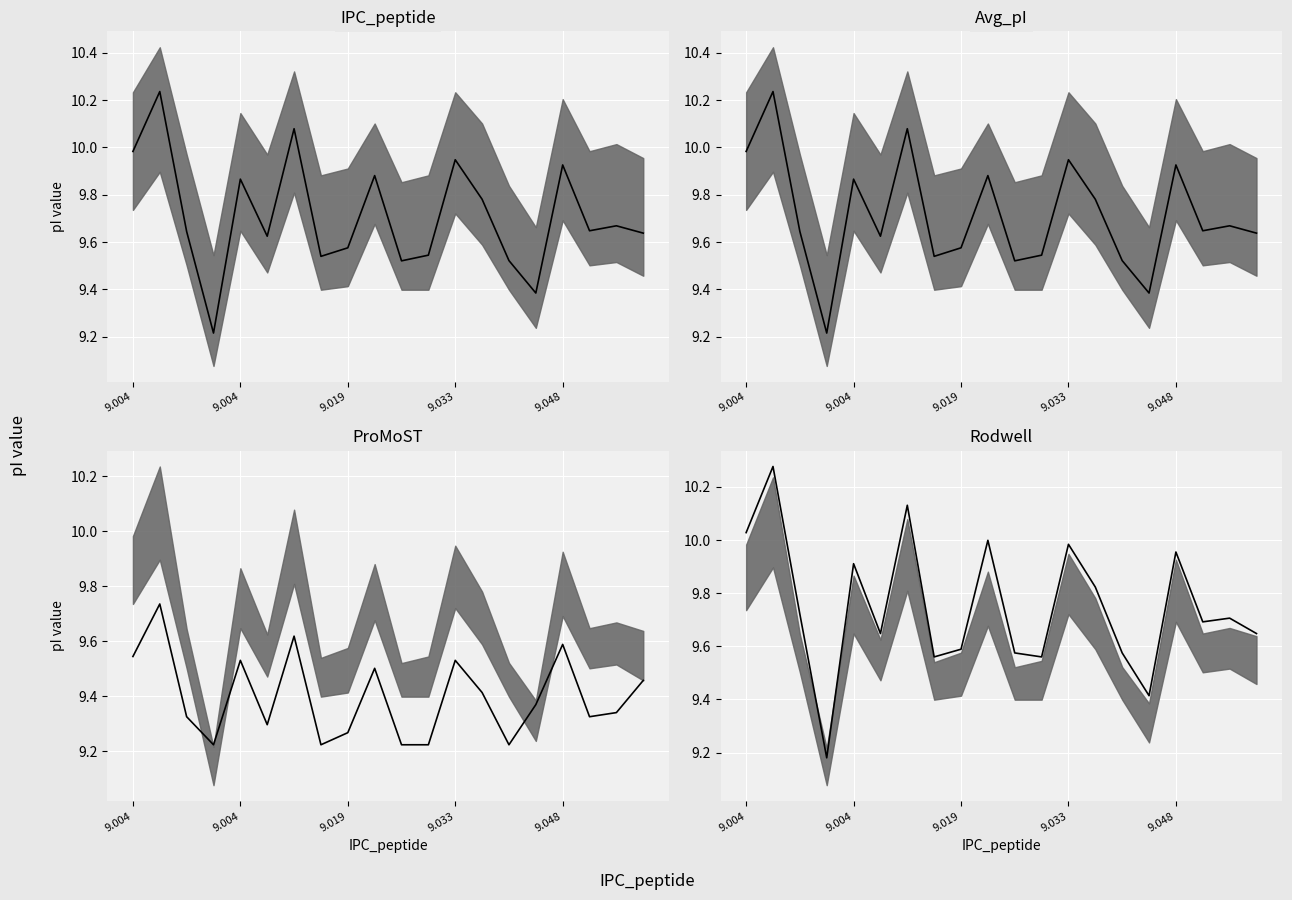

Where is the first local maximum?

9.004